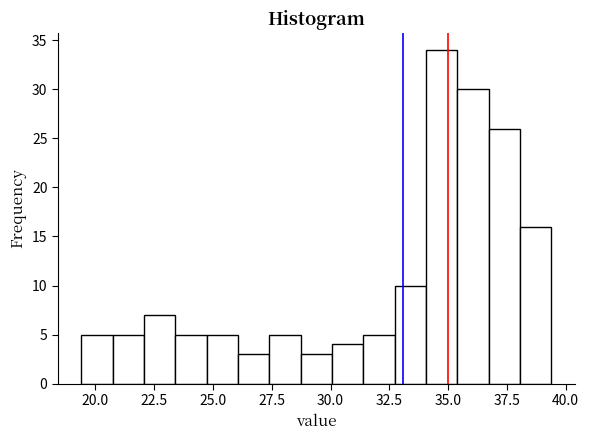

Read against the x-axis, roughly where is the centre of the tallest bar?

34.5